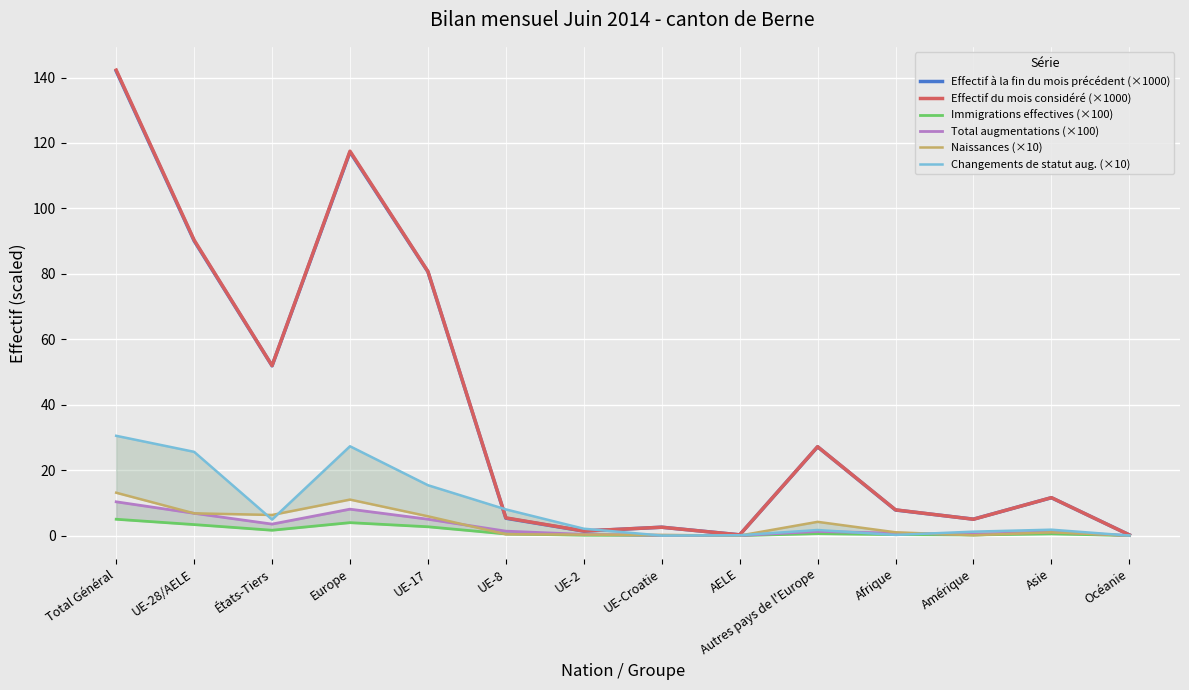

The value of Total augmentations (×100) at Amérique is 0.1. True or false?

False